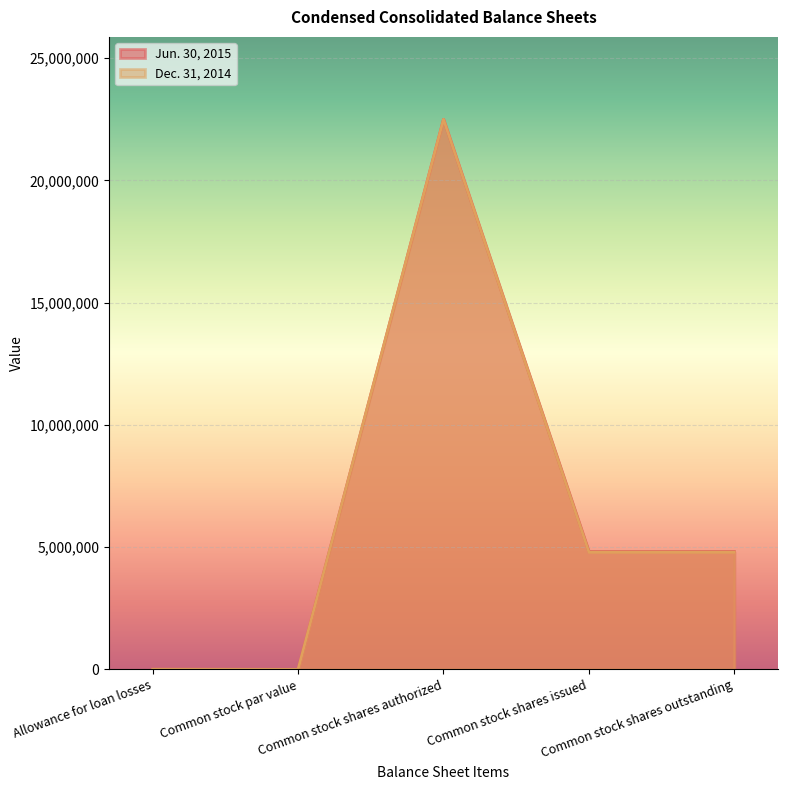

Is it true that Jun. 30, 2015 equals 1274407 at Common stock shares issued?

False